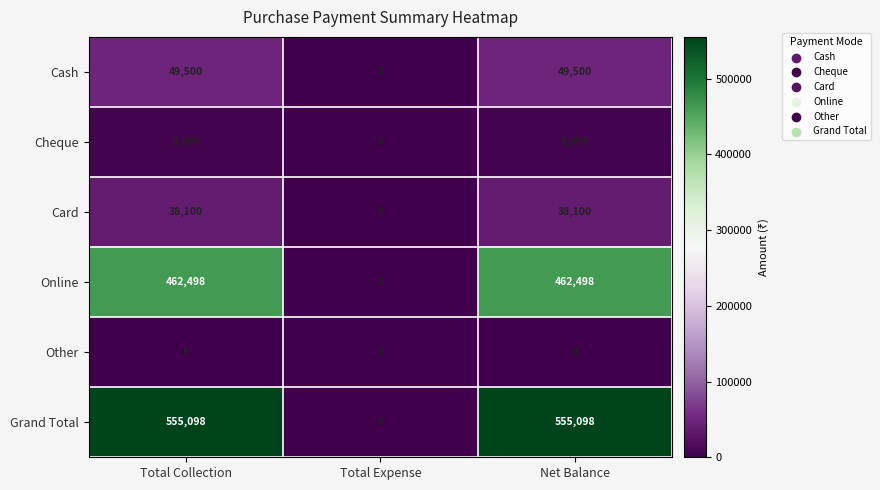

Count the number of data series in this chart.

6